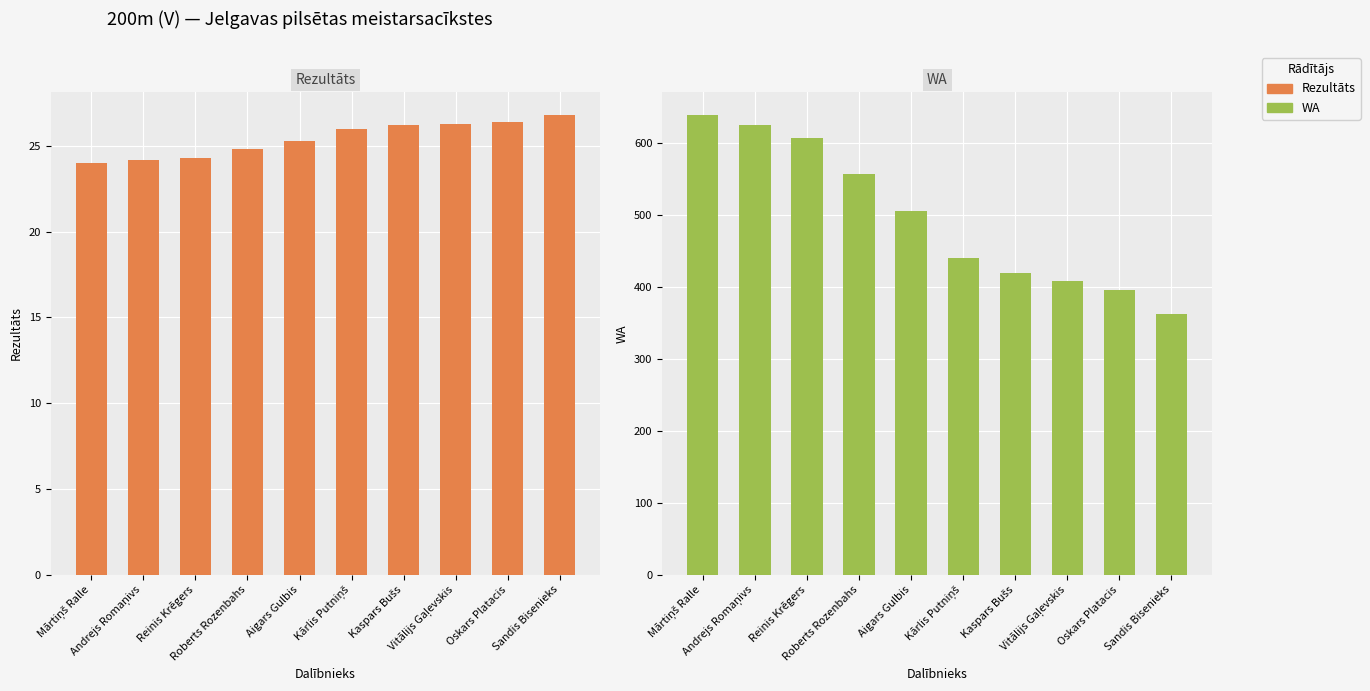

What is the average value of the WA series?

495.9